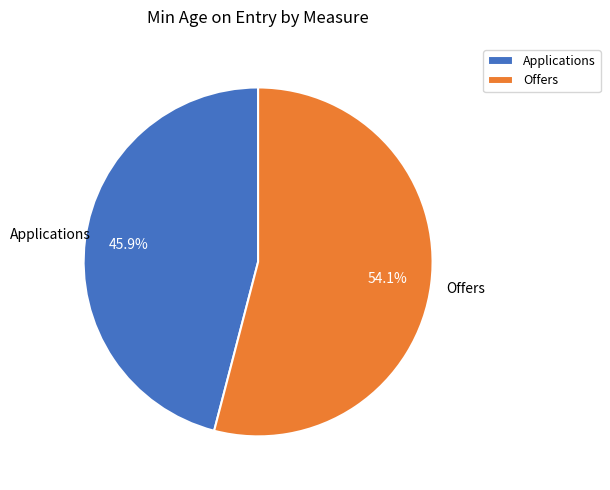

Is Applications the majority of the pie?

No